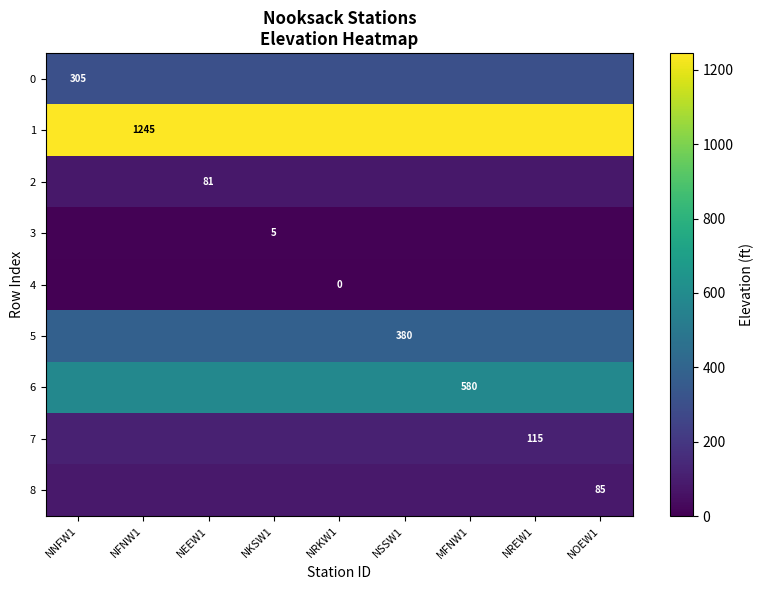

Is it true that 1 equals 1245 at NFNW1?

True